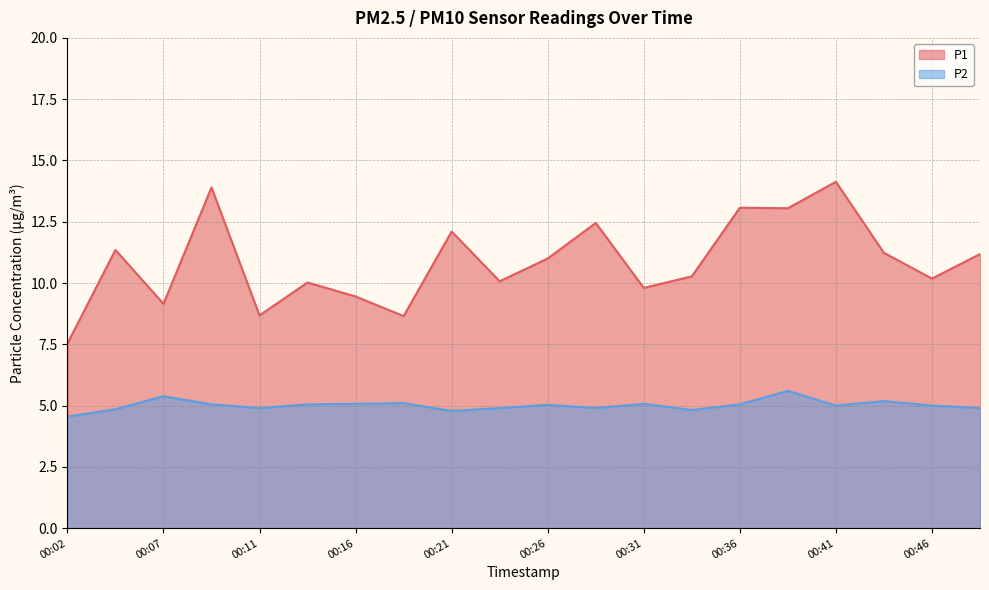

Reading left to right, list all the values displayed in this chart.

P1: 7.5	11.3	9.2	13.9	8.7	10.0	9.4	8.7	12.1	10.1	11.0	12.4	9.8	10.3	13.1	13.1	14.1	11.2	10.2	11.2
P2: 4.5	4.8	5.4	5.0	4.9	5.0	5.1	5.1	4.8	4.9	5.0	4.9	5.1	4.8	5.0	5.6	5.0	5.2	5.0	4.9